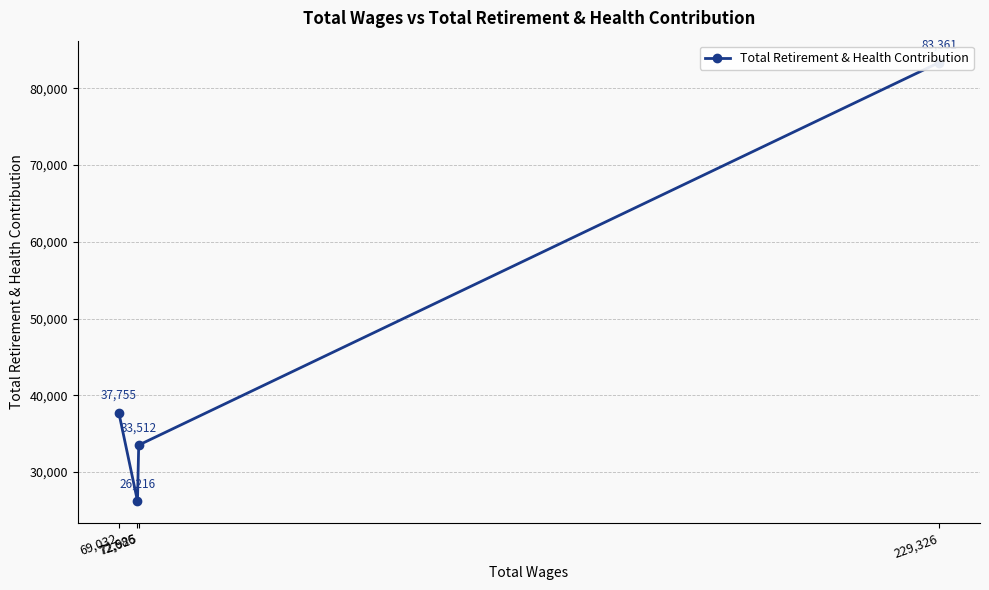

What is the ratio of the value at 72,686 to the value at 72,925?

0.8